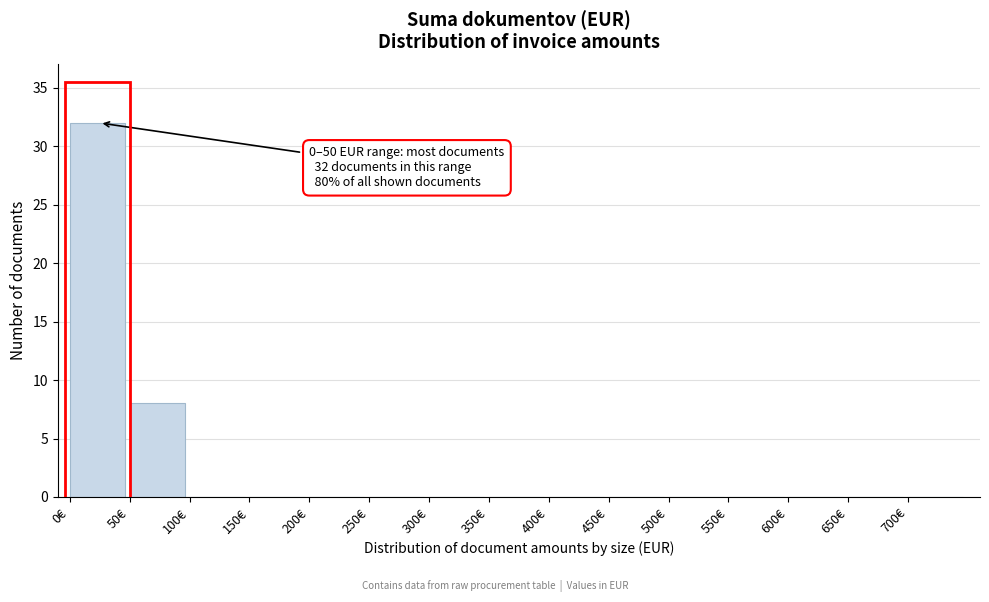

Which range on the x-axis has the tallest bar?

0 to 50